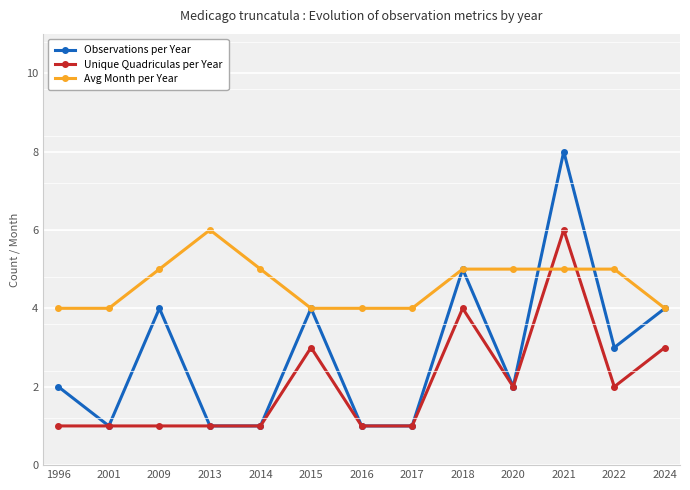

Which series changed the most between 1996 and 2016?

Observations per Year